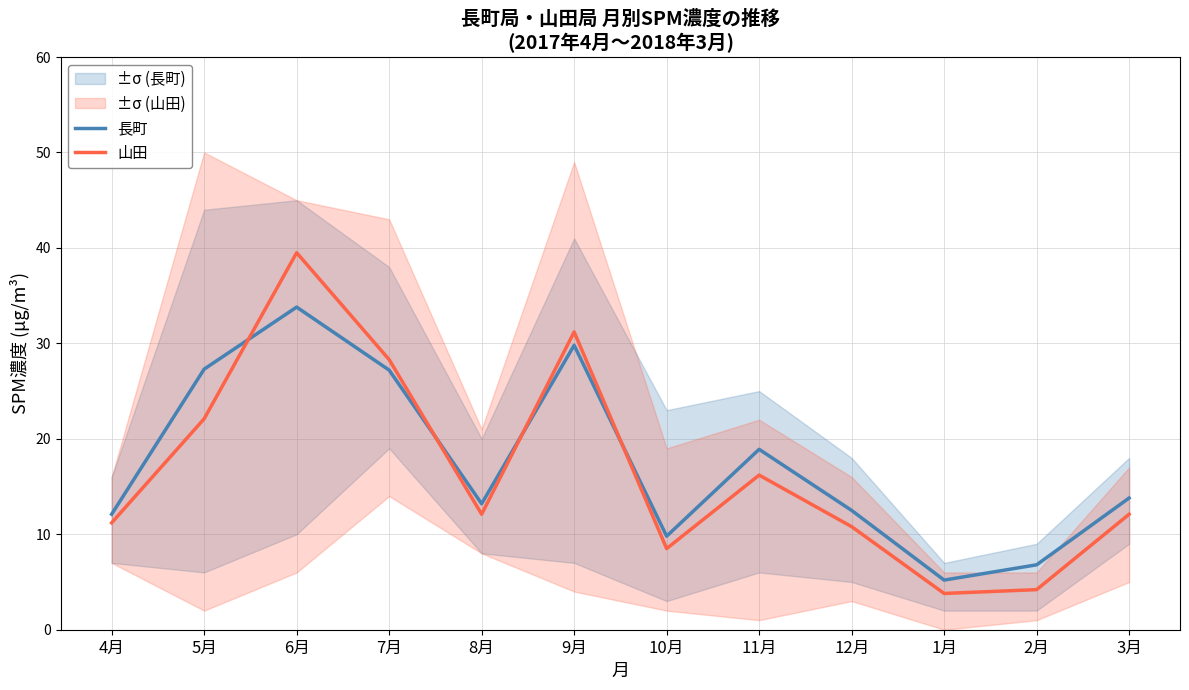

Is this an area chart (filled region under the line)?

No